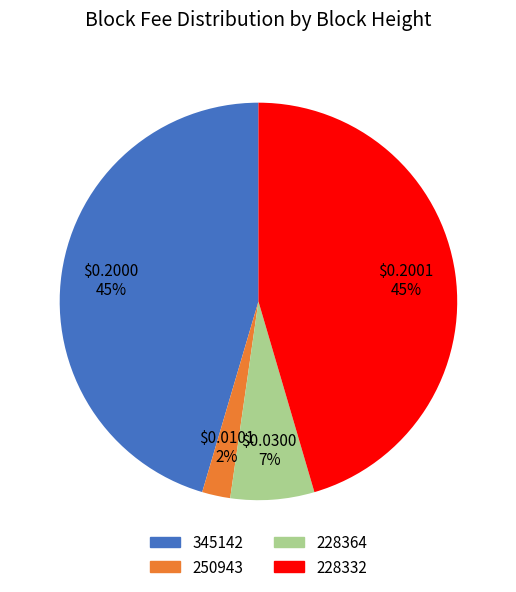

How many segments does this pie chart have?

4